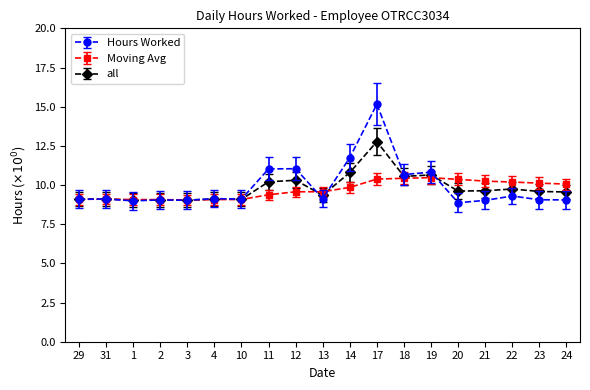

At how many categories does at least one series exceed 14?

1